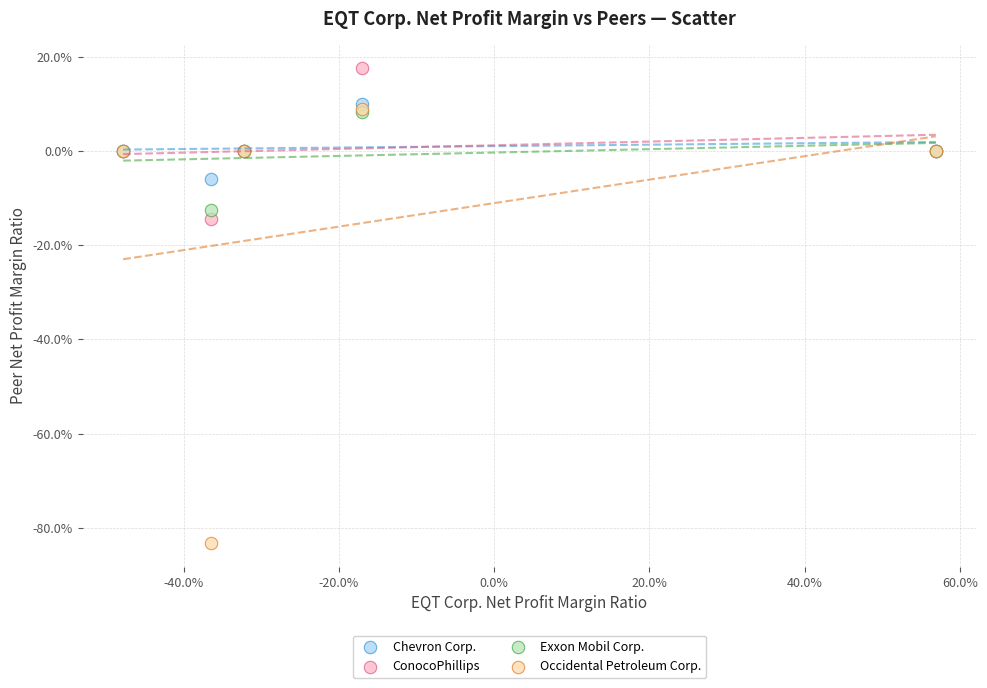

Which series reaches the maximum Y coordinate?

ConocoPhillips